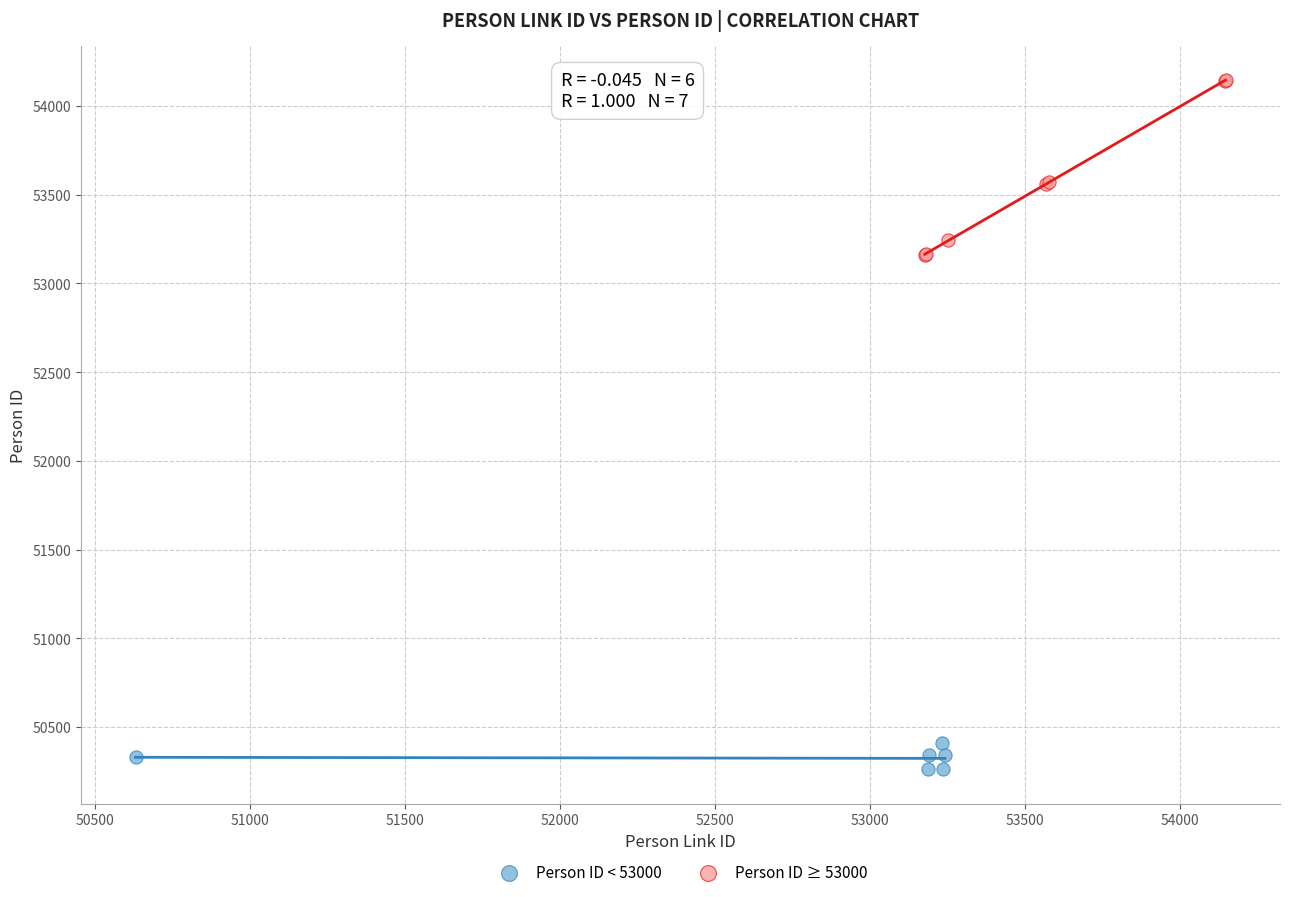

Which series reaches the maximum Y coordinate?

Person ID ≥ 53000